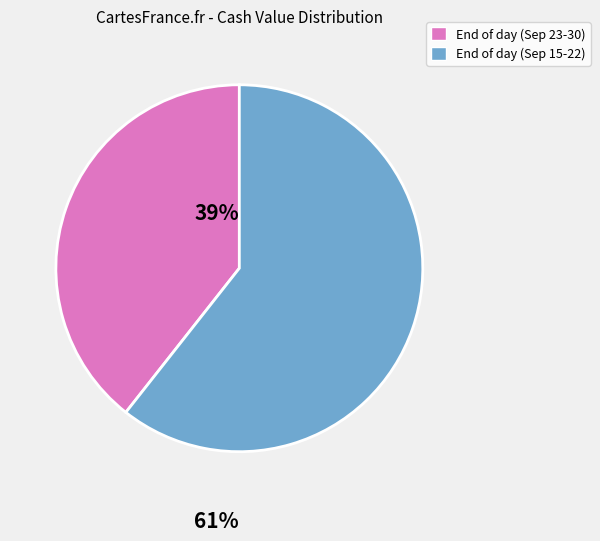

How many slices are in this pie chart?

2